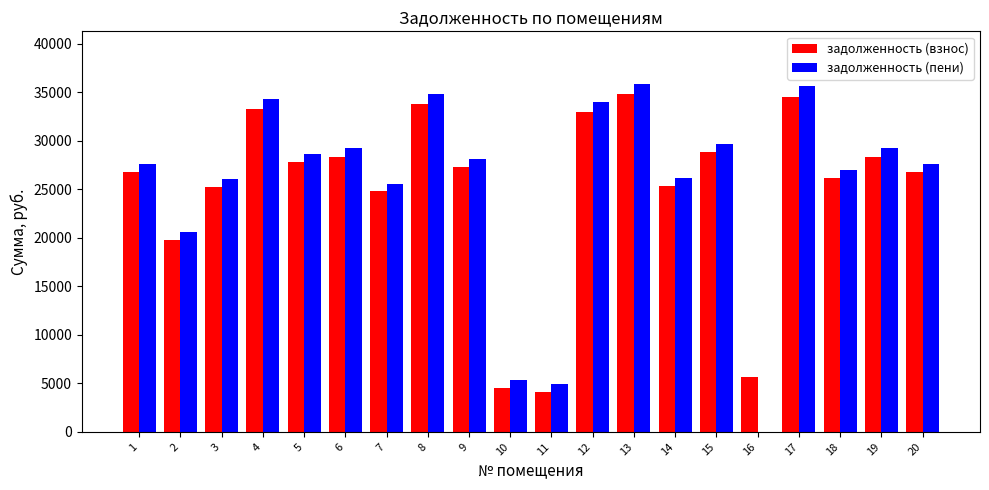

What is the sum of the задолженность (взнос) values at 13 and 6?

63186.5